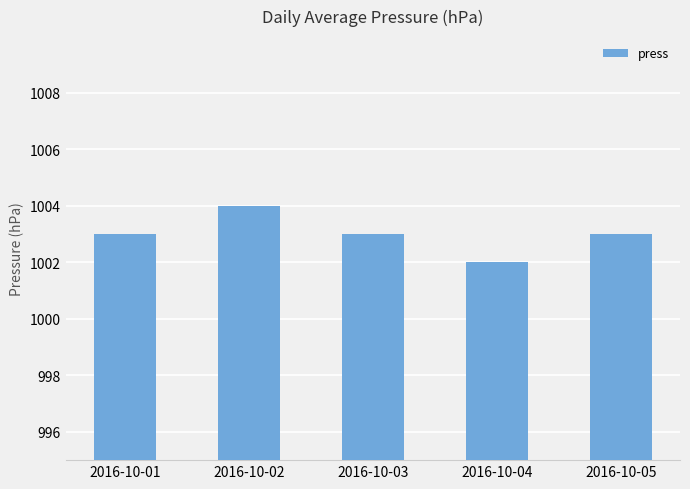

What value does the data have at 2016-10-01?

1003